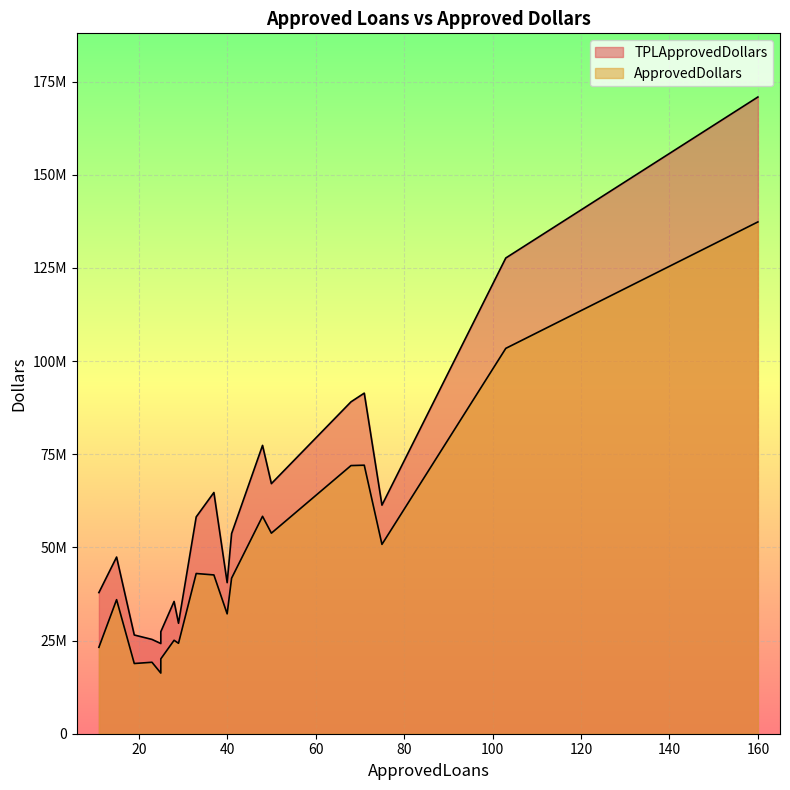

How many distinct data groups are displayed?

2